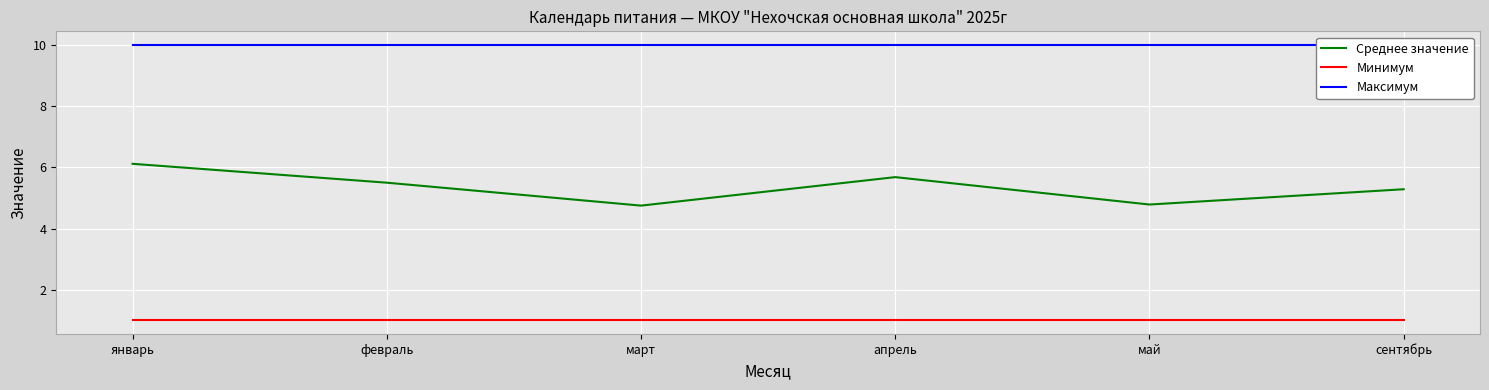

How many interior local valleys does the Среднее значение series have?

2